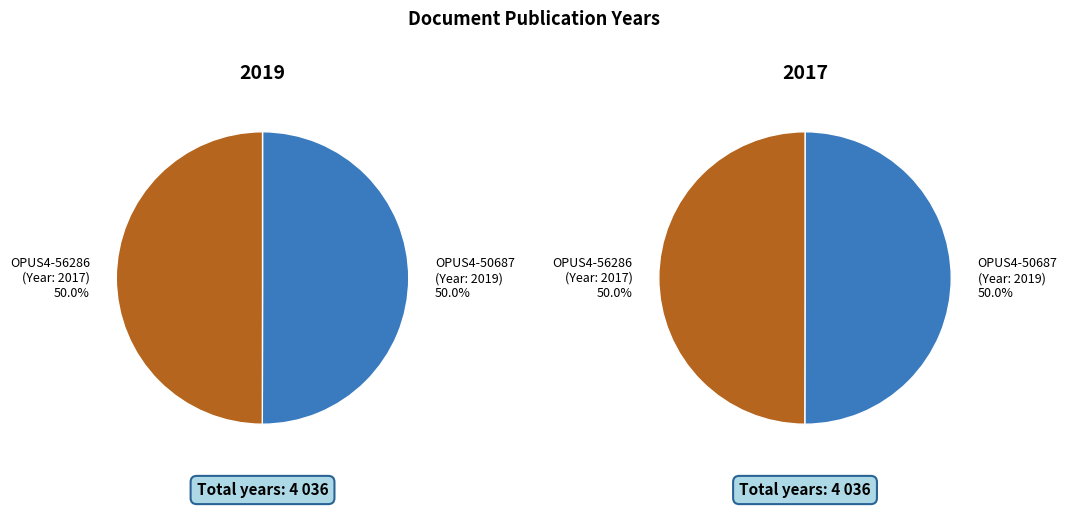

Is it true that OPUS4-56286 is 50% of the pie?

True